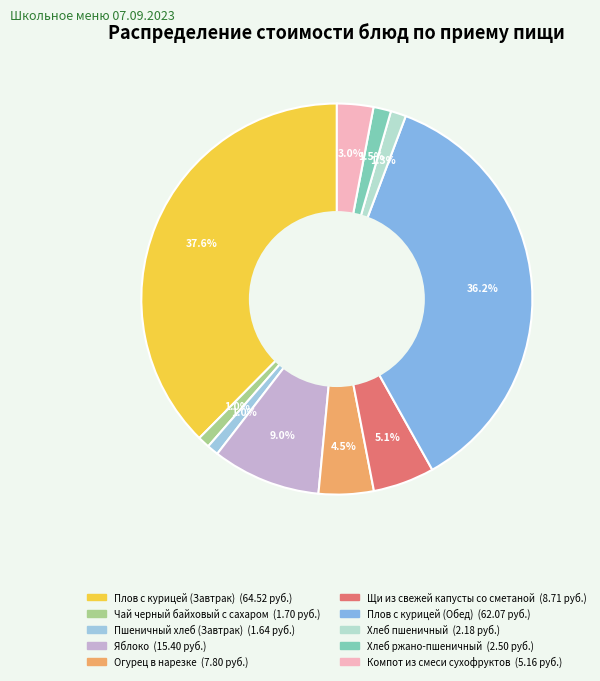

How many slices are in this pie chart?

10